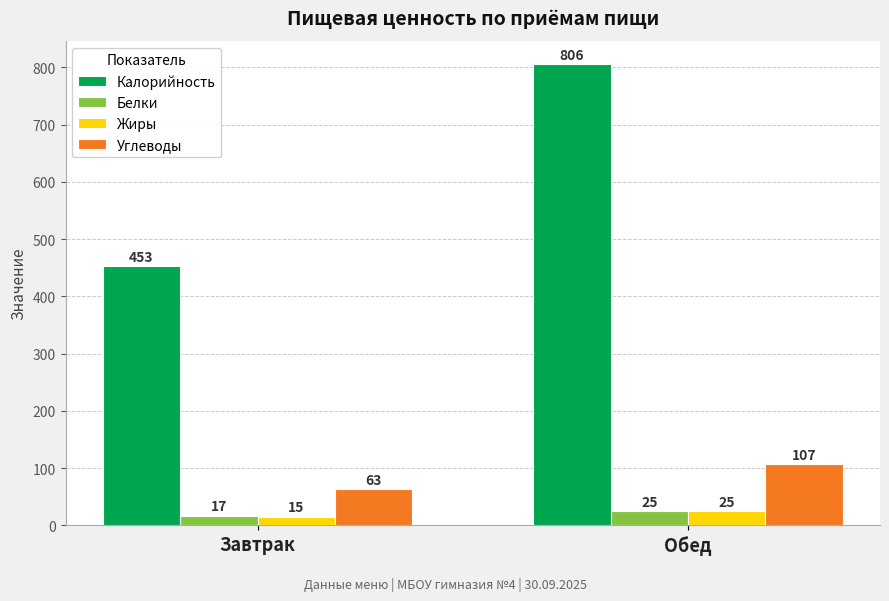

What is the label of the 2nd bar from the right?

Завтрак